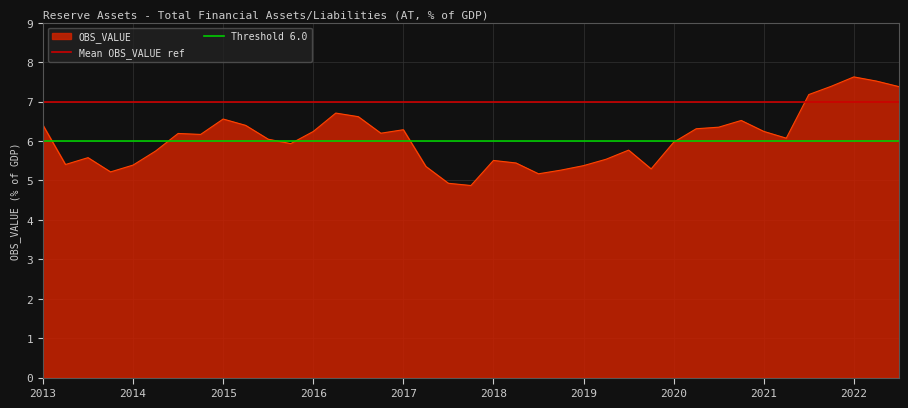

What is the approximate value of Threshold 6.0 at 2013?

6